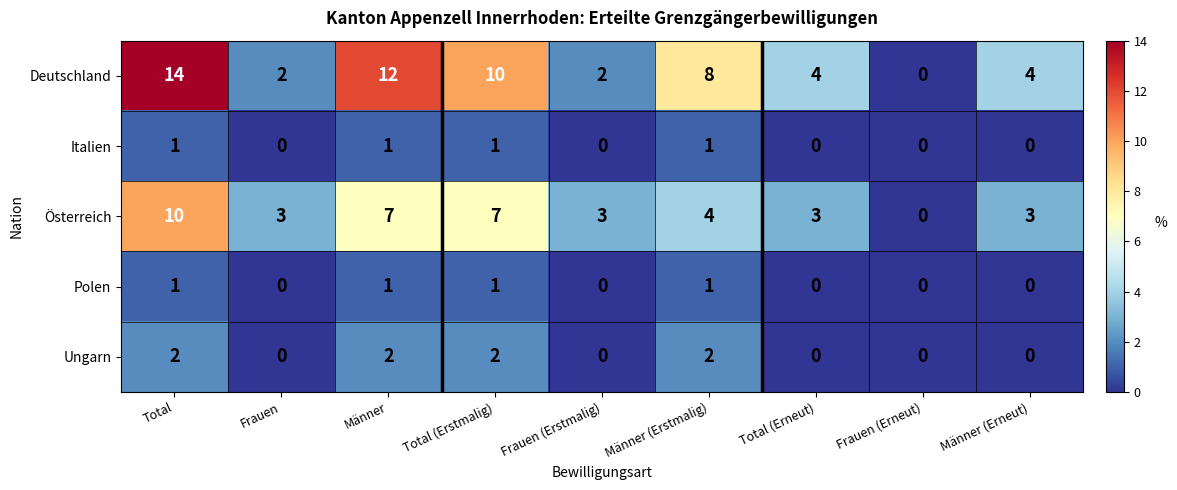

What is the sum of the Ungarn values at Total and Total (Erstmalig)?

4